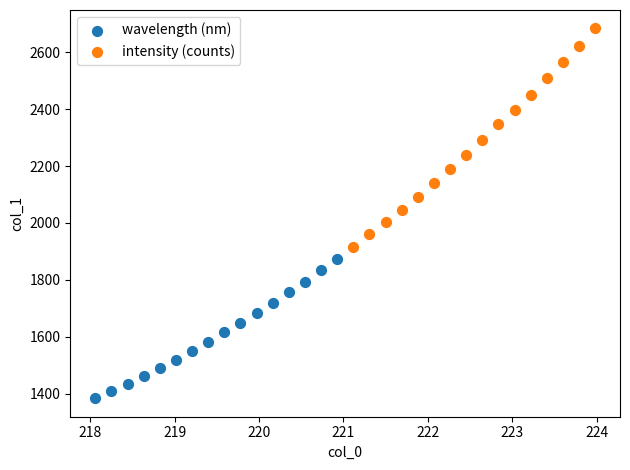

What are all the series names shown in the legend?

wavelength (nm), intensity (counts)